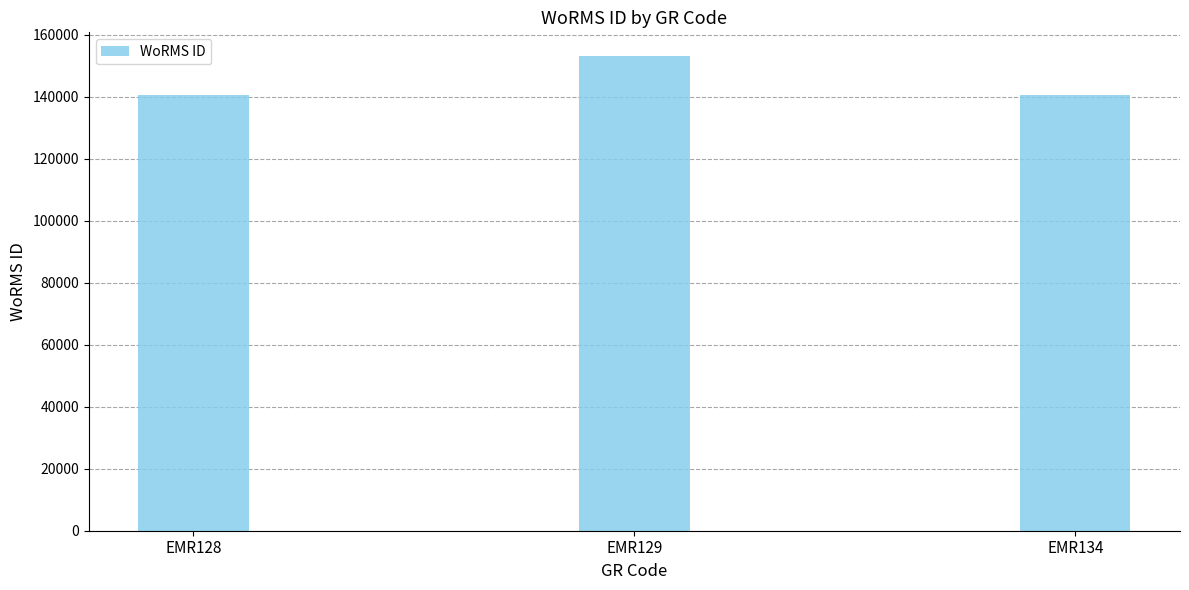

Count the number of data series in this chart.

1